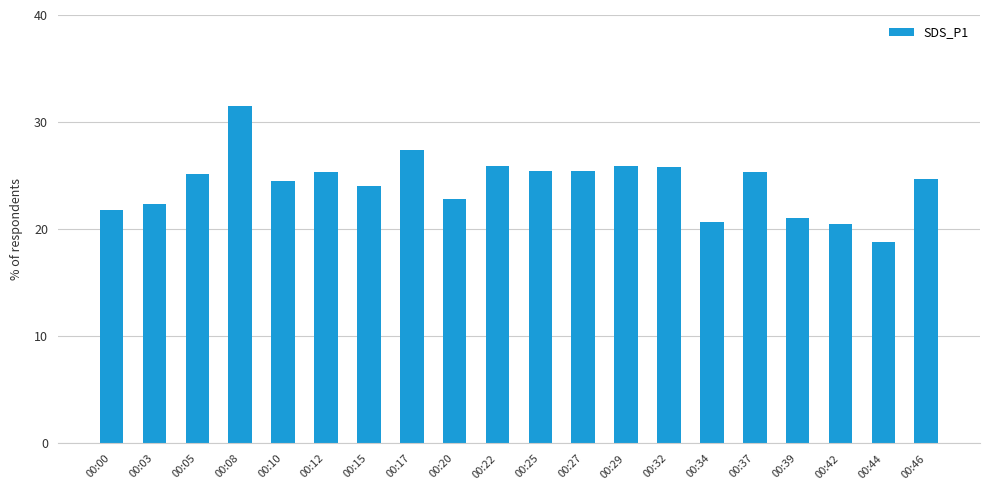

What is the average value?

24.2